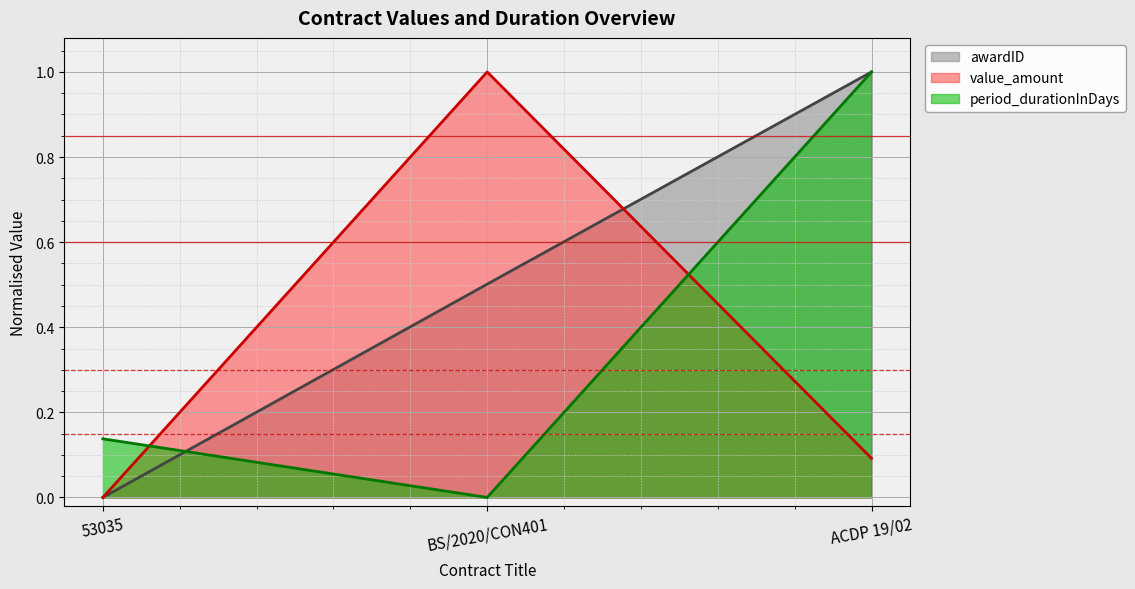

What is the difference between the highest and lowest values at BS/2020/CON401?

1.0